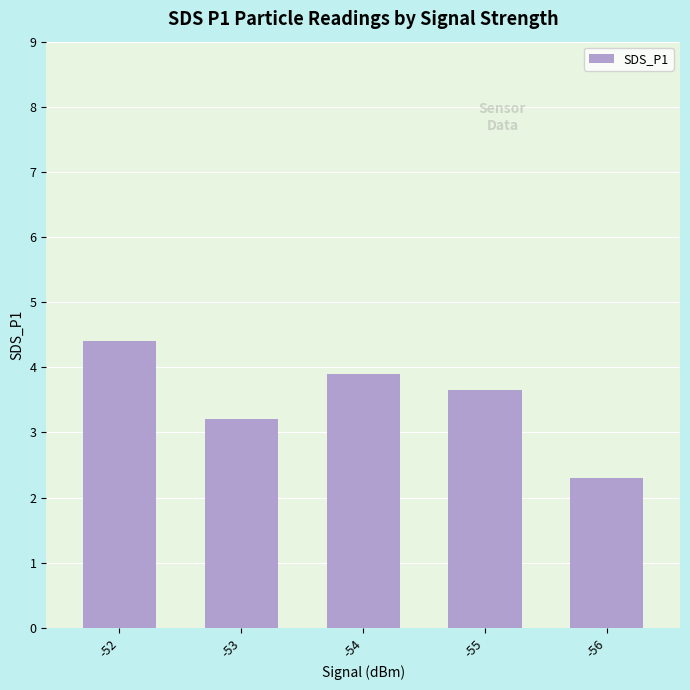

Read the value at -54.

3.9